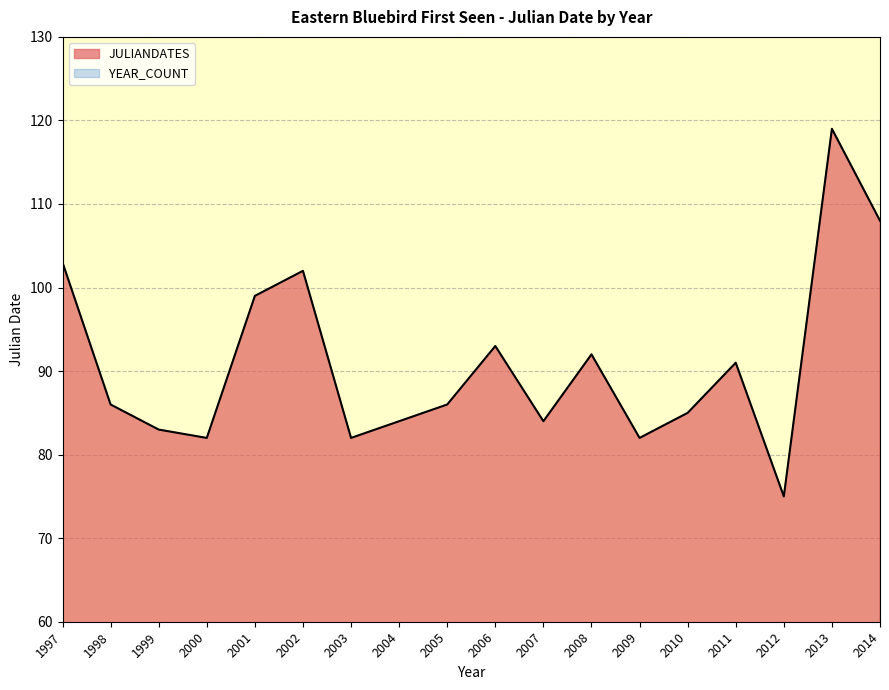

Which category has the highest value across all series?

2013